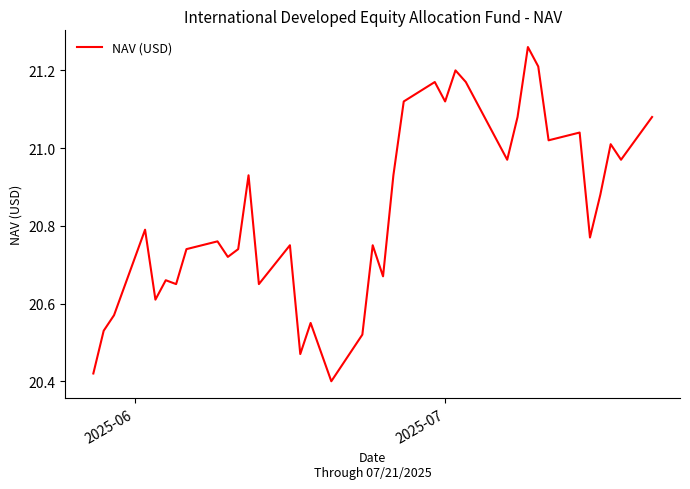

What is the difference between the maximum and minimum values?

0.9